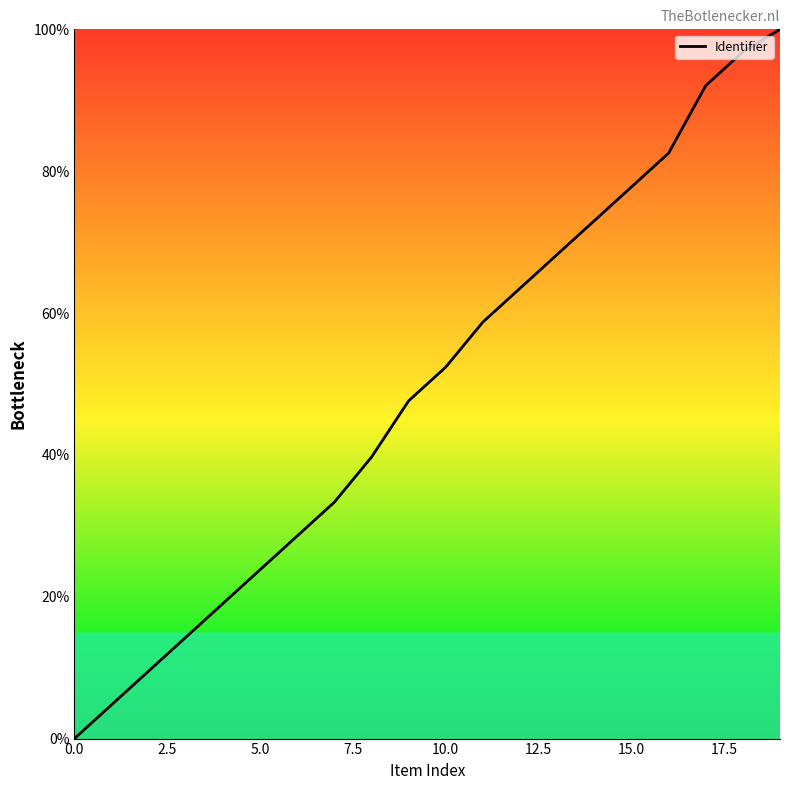

How many positive values are there?

19